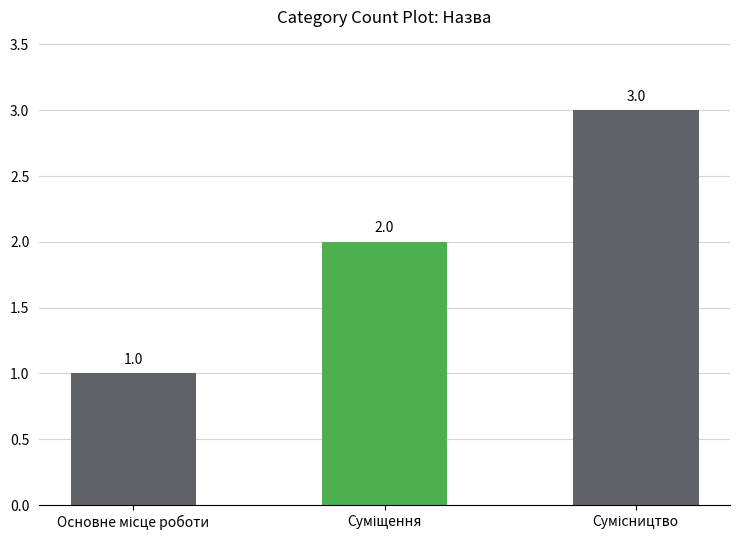

What is the greatest value displayed?

3